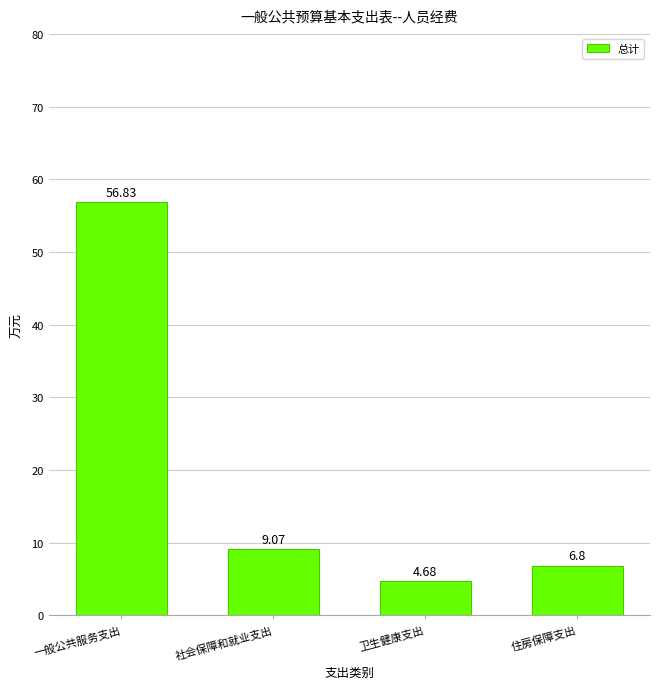

Reading right to left, list all the values displayed in this chart.

住房保障支出=6.8	卫生健康支出=4.7	社会保障和就业支出=9.1	一般公共服务支出=56.8